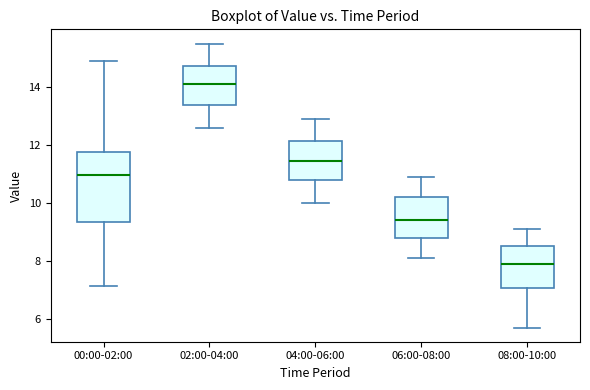

Reading left to right, read every box against the y-axis: the position of its median line, the range the box covers, and the ends of its whiskers. The values are not printed on the chart, so give them approximately, as read against the axis.

00:00-02:00: median 11.0, box 9.4 to 11.8, whiskers 7.2 to 15.0
02:00-04:00: median 14.2, box 13.4 to 14.8, whiskers 12.6 to 15.6
04:00-06:00: median 11.4, box 10.8 to 12.2, whiskers 10.0 to 13.0
06:00-08:00: median 9.4, box 8.8 to 10.2, whiskers 8.2 to 11.0
08:00-10:00: median 8.0, box 7.0 to 8.6, whiskers 5.8 to 9.2